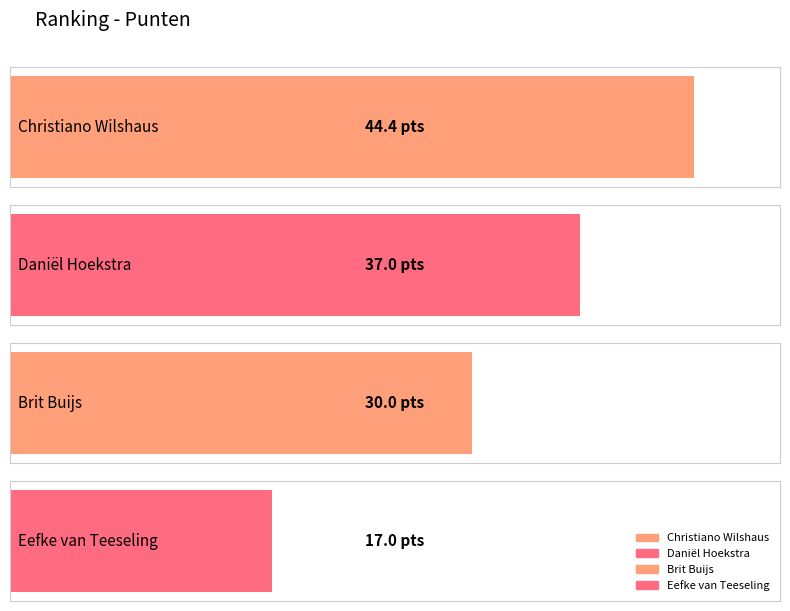

The chart shows a value of 17.0 at Eefke van Teeseling. True or false?

True